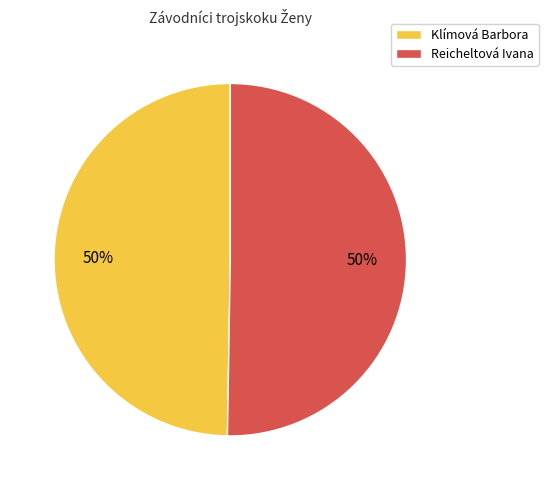

Approximately how many times larger is the value at Reicheltová Ivana compared to Klímová Barbora?

1.0